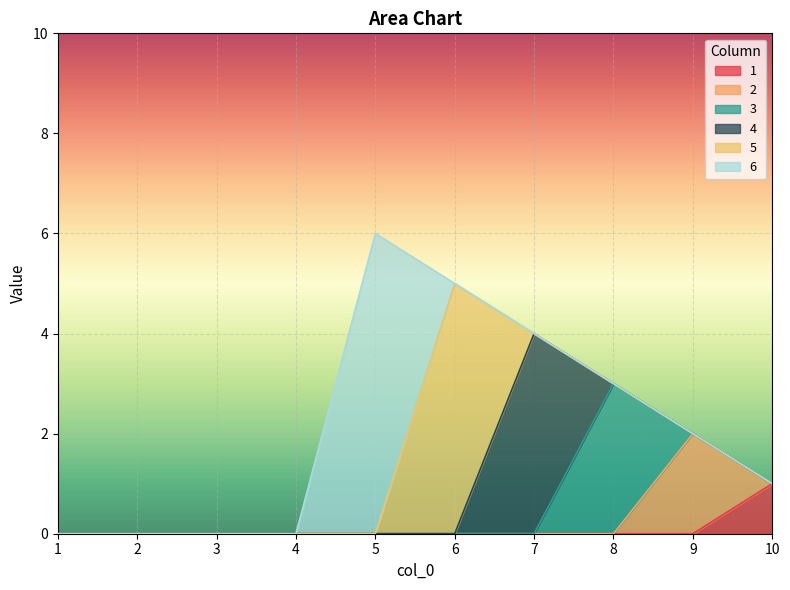

How many lines are shown in the chart?

6